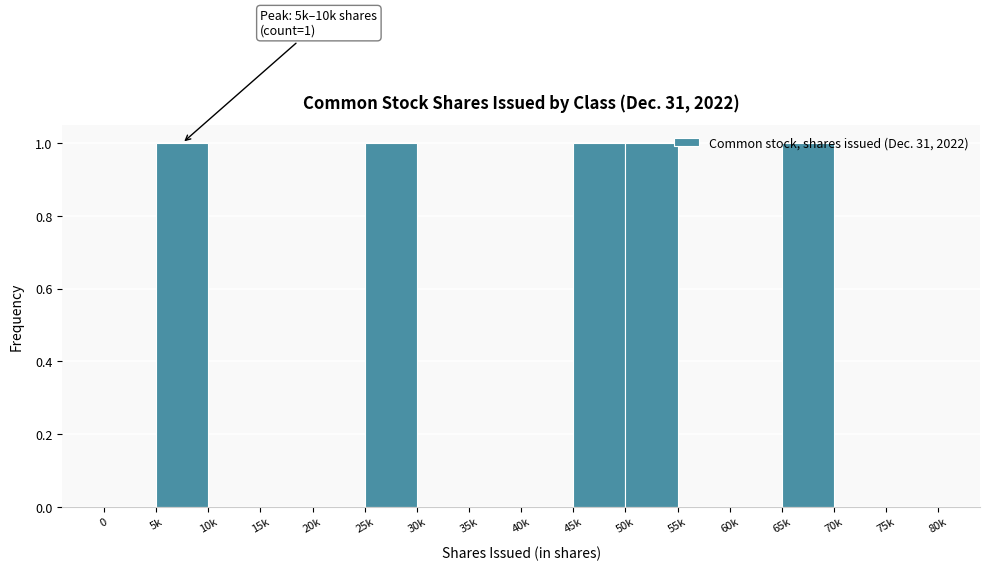

What is the sum of all values?

5